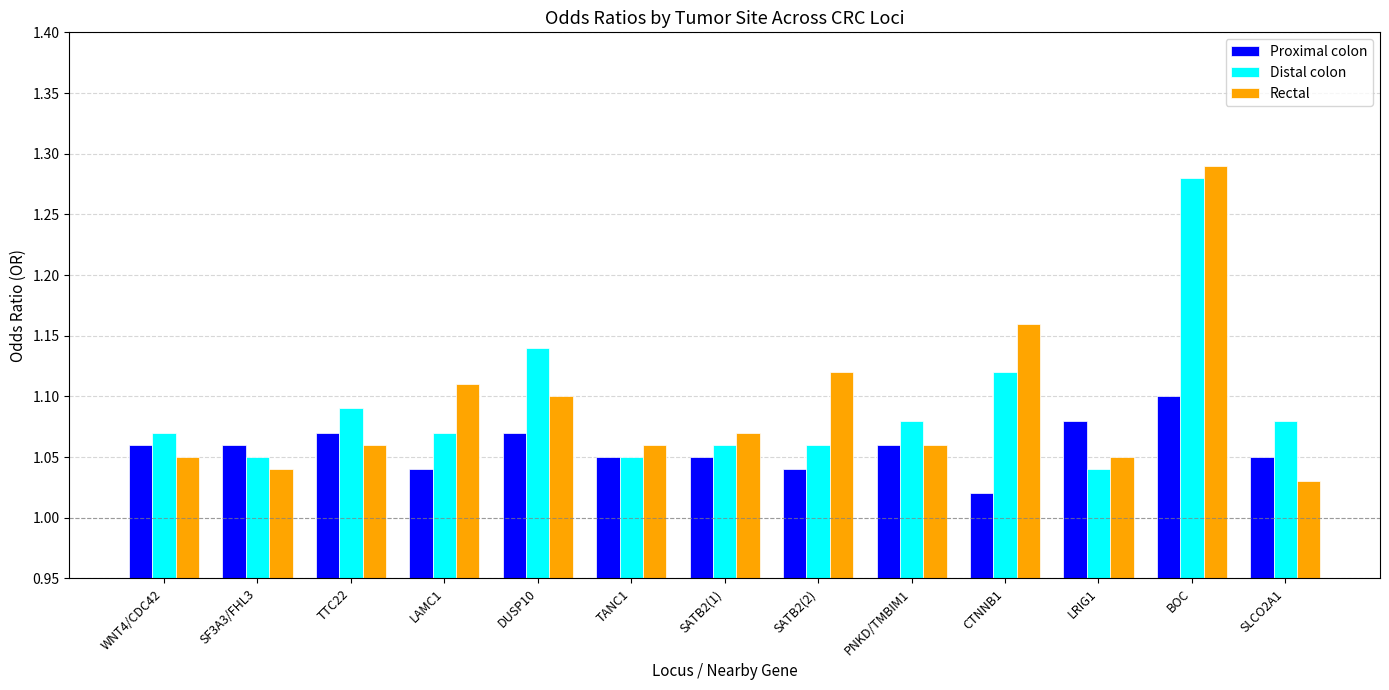

At which label does Distal colon reach its minimum?

LRIG1